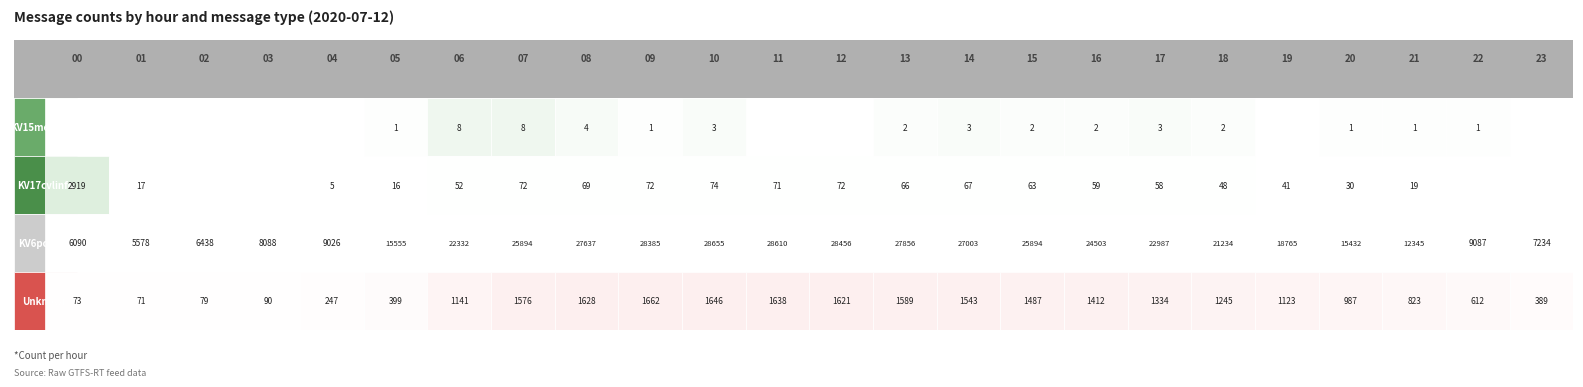

Which series has the largest total across all categories?

KV6posinfo